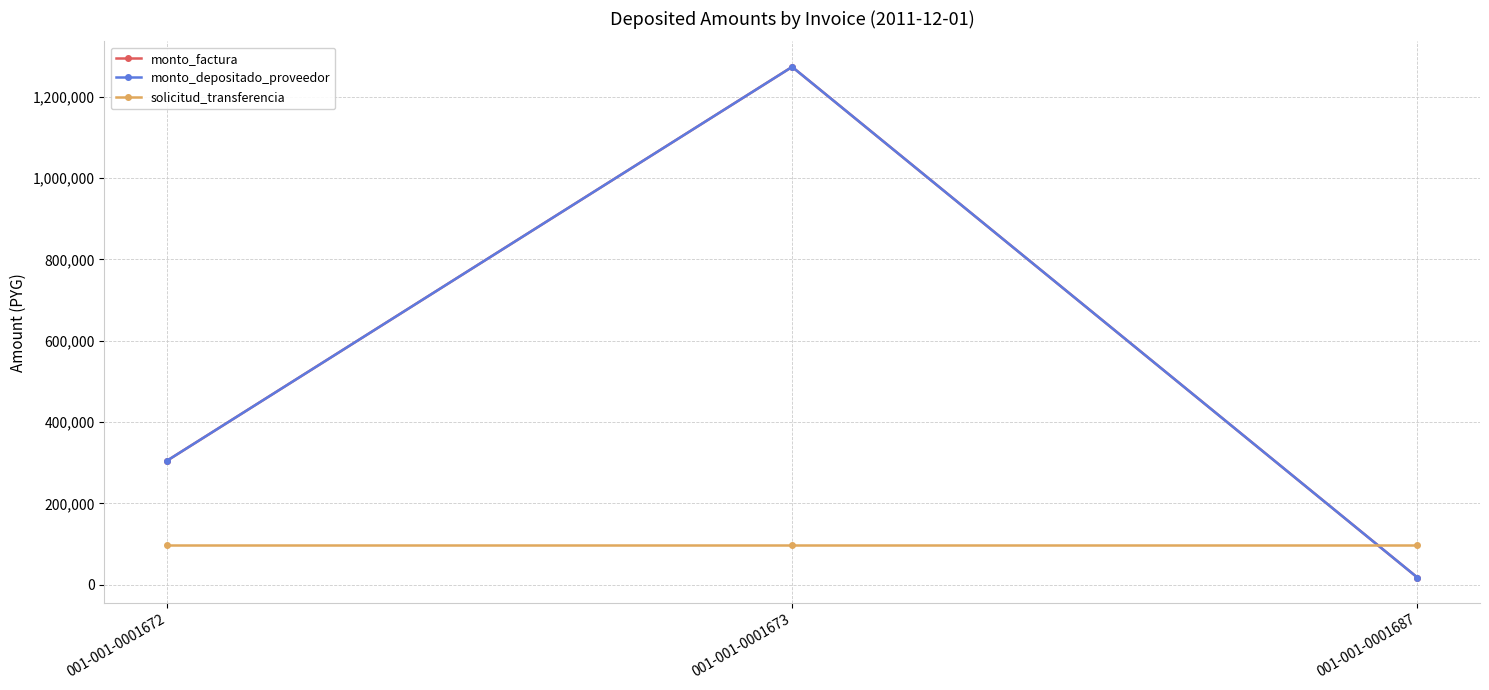

Is this an area chart (filled region under the line)?

No